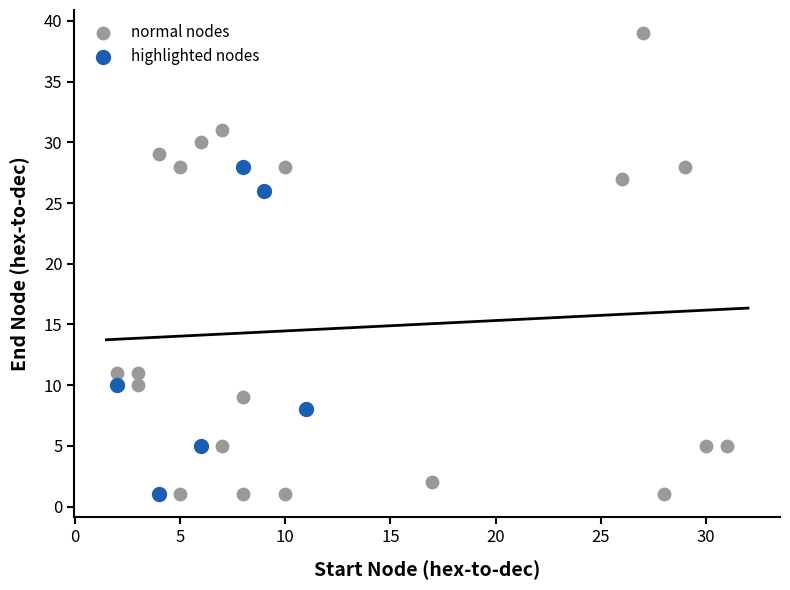

Which series contains the highest Y value?

normal nodes